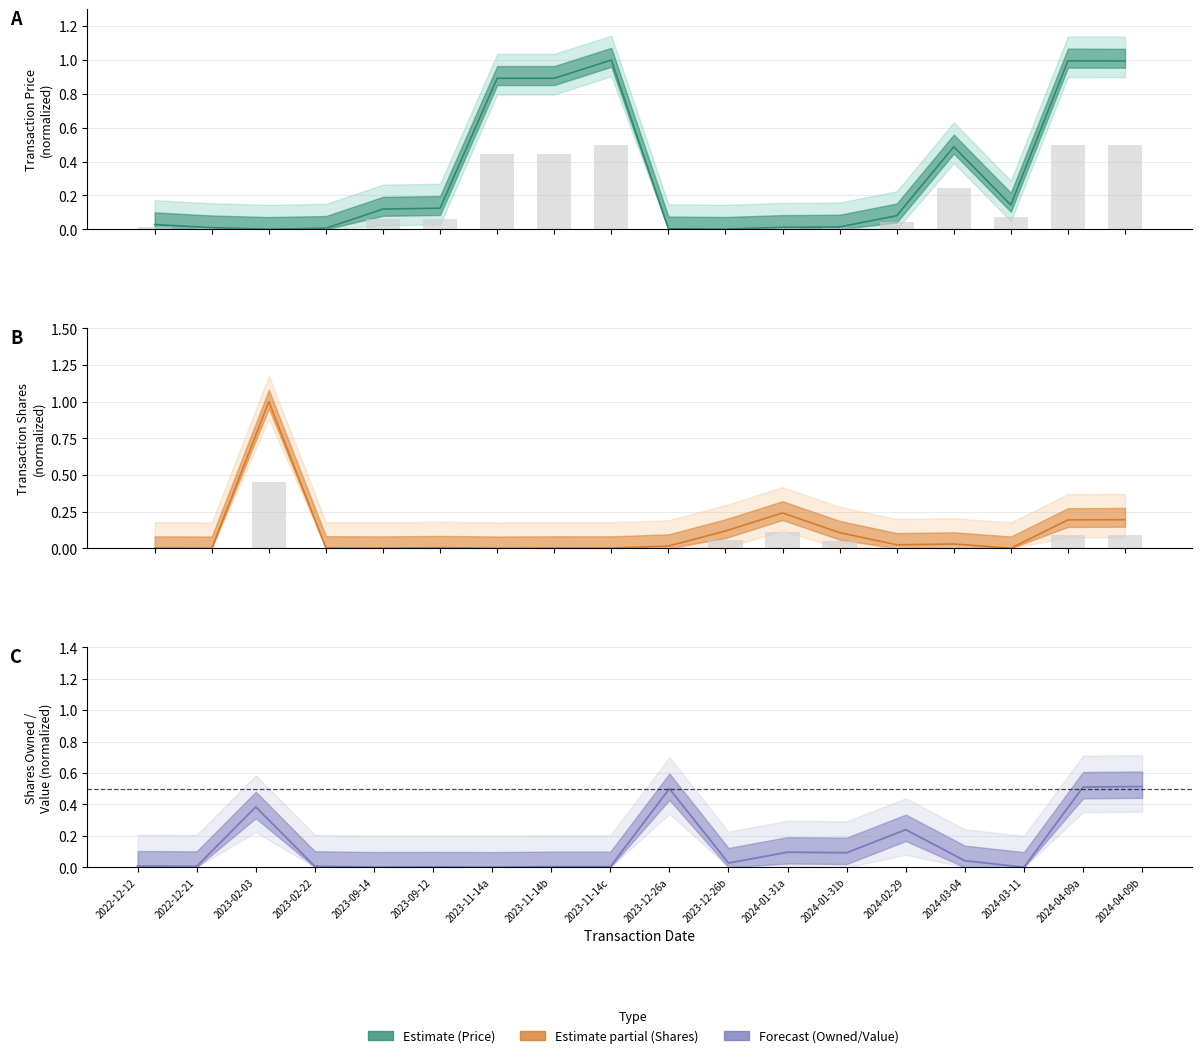

Reading left to right, what are all the values shown in this chart?

transactionPricePerShare: 2022-12-12=0.0	2022-12-21=0.0	2023-02-03=0.0	2023-02-22=0.0	2023-09-14=0.1	2023-09-12=0.1	2023-11-14a=0.9	2023-11-14b=0.9	2023-11-14c=1.0	2023-12-26a=0.0	2023-12-26b=0.0	2024-01-31a=0.0	2024-01-31b=0.0	2024-02-29=0.1	2024-03-04=0.5	2024-03-11=0.1	2024-04-09a=1.0	2024-04-09b=1.0
transactionShares: 2022-12-12=0.0	2022-12-21=0.0	2023-02-03=1.0	2023-02-22=0.0	2023-09-14=0.0	2023-09-12=0.0	2023-11-14a=0.0	2023-11-14b=0.0	2023-11-14c=0.0	2023-12-26a=0.0	2023-12-26b=0.1	2024-01-31a=0.2	2024-01-31b=0.1	2024-02-29=0.0	2024-03-04=0.0	2024-03-11=0.0	2024-04-09a=0.2	2024-04-09b=0.2
sharesOwned / value: 2022-12-12=0.0	2022-12-21=0.0	2023-02-03=0.4	2023-02-22=0.0	2023-09-14=0.0	2023-09-12=0.0	2023-11-14a=0.0	2023-11-14b=0.0	2023-11-14c=0.0	2023-12-26a=0.5	2023-12-26b=0.0	2024-01-31a=0.1	2024-01-31b=0.1	2024-02-29=0.2	2024-03-04=0.0	2024-03-11=0.0	2024-04-09a=0.5	2024-04-09b=0.5